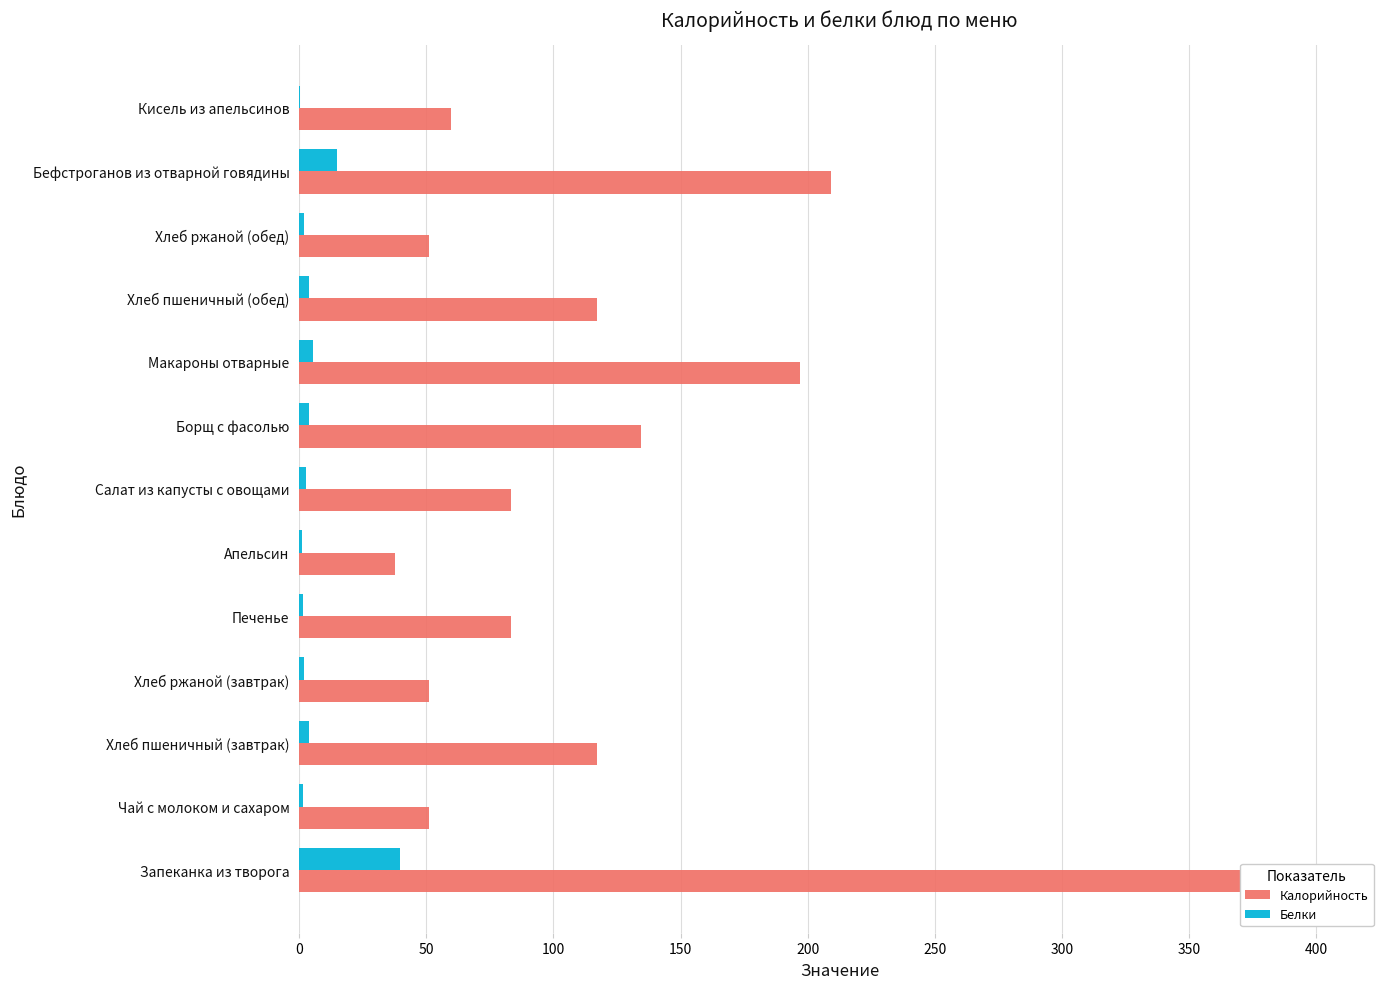

What is the sum of all Калорийность values?

1597.2